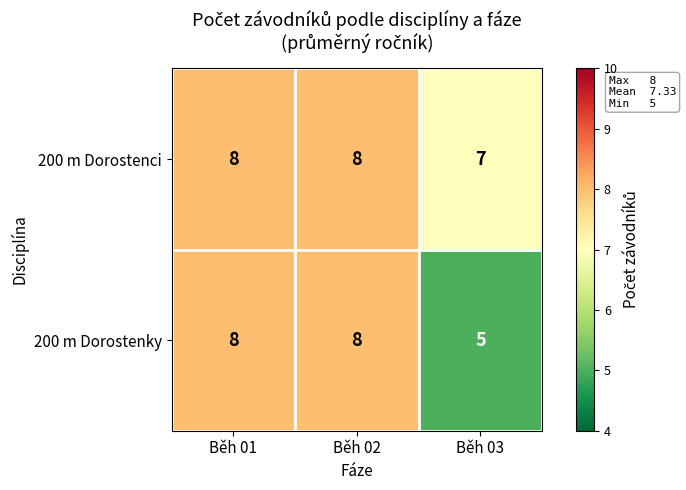

What is the minimum value shown in the chart?

5